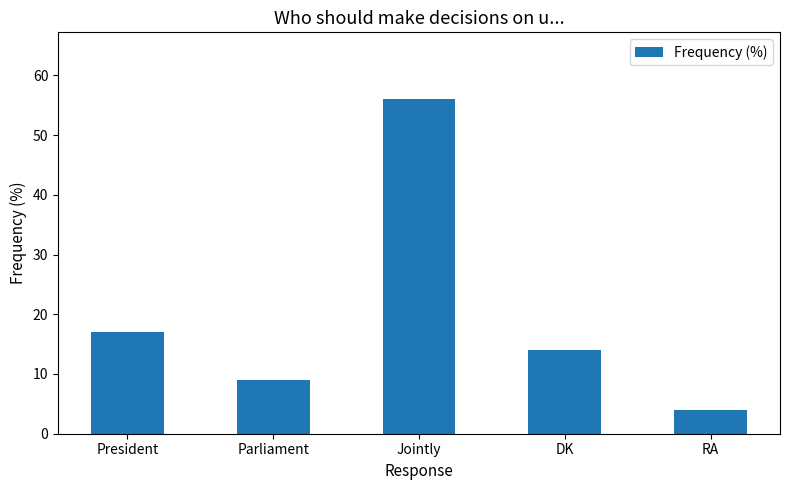

What is the label of the 1st bar from the right?

RA